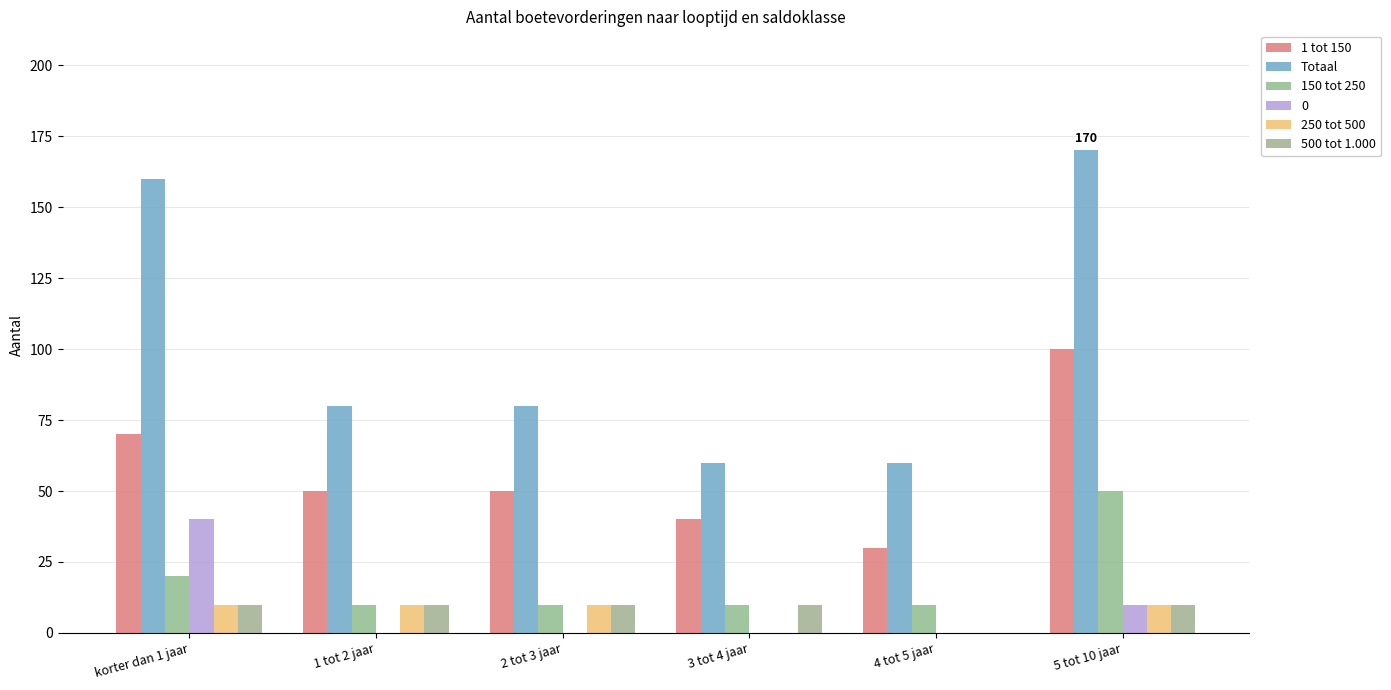

What is the label of the 4th bar from the left?

3 tot 4 jaar